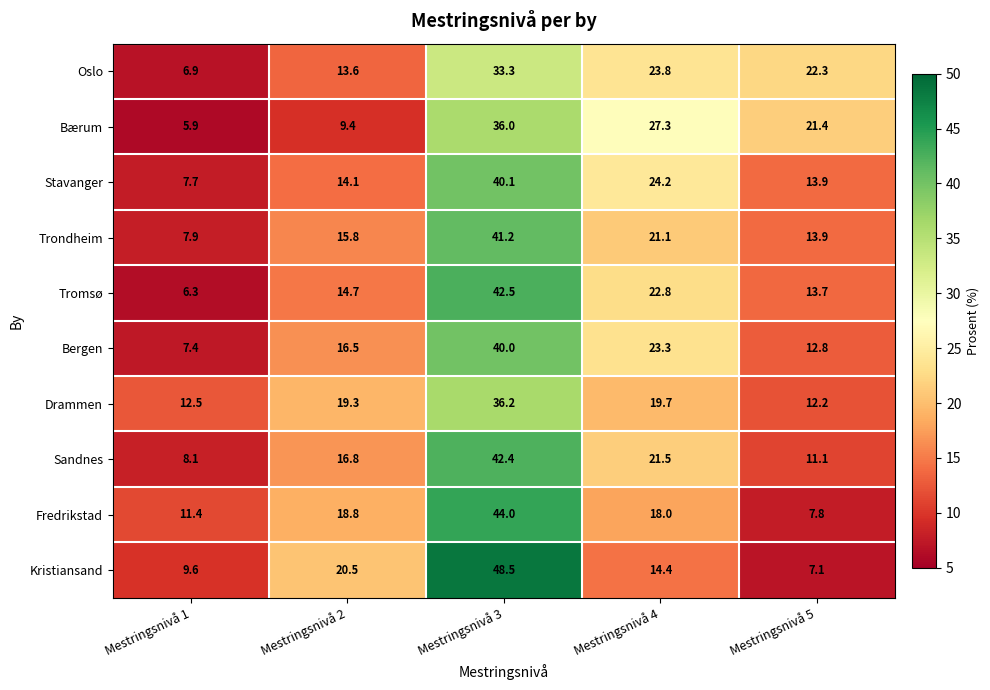

What is the spread (max minus min) of values at Mestringsnivå 5?

15.2